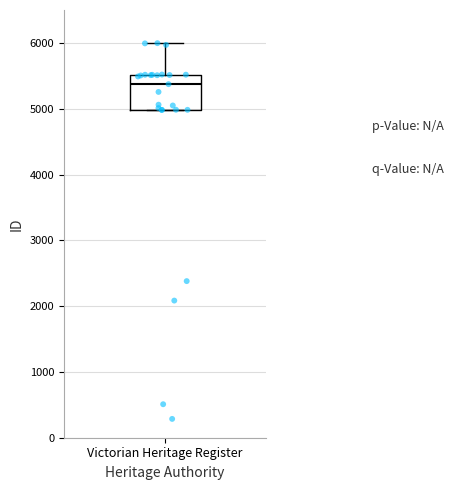

Transcribe this box plot: give where the median line is, the range the box spans, and where the two whiskers end, as read against the y-axis. The values are not printed on the chart, so give them approximately, as read against the axis.

median 5400, box 5000 to 5500, whiskers 5000 to 6000